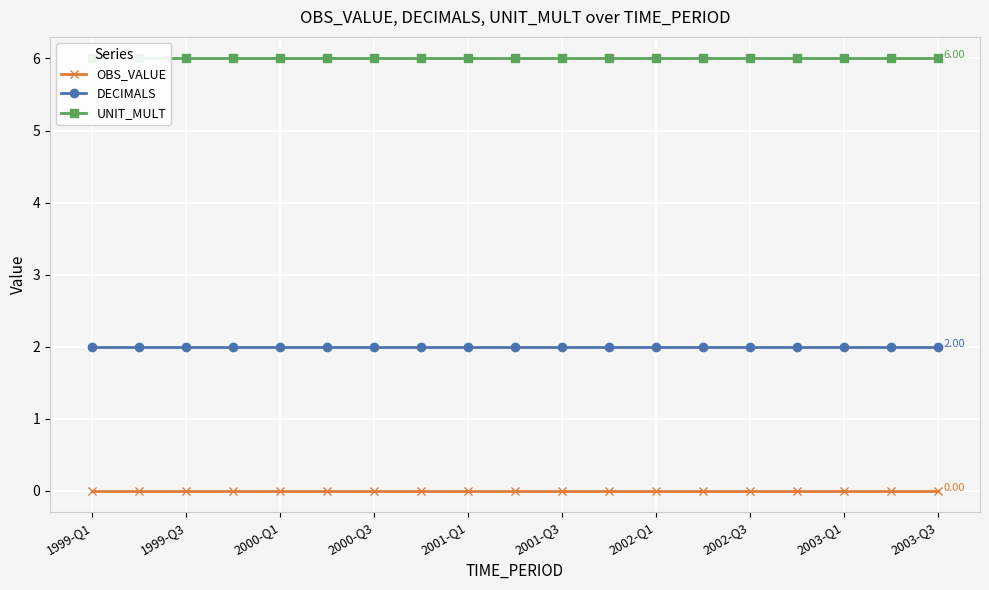

Is the value of UNIT_MULT at 13 greater than the value of OBS_VALUE at 15?

Yes